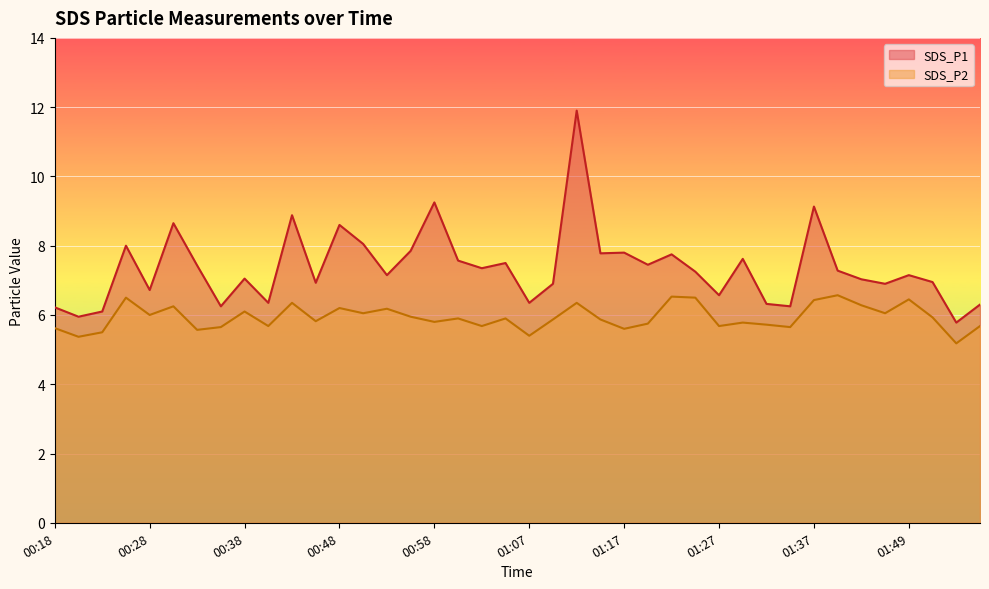

How many lines are shown in the chart?

2